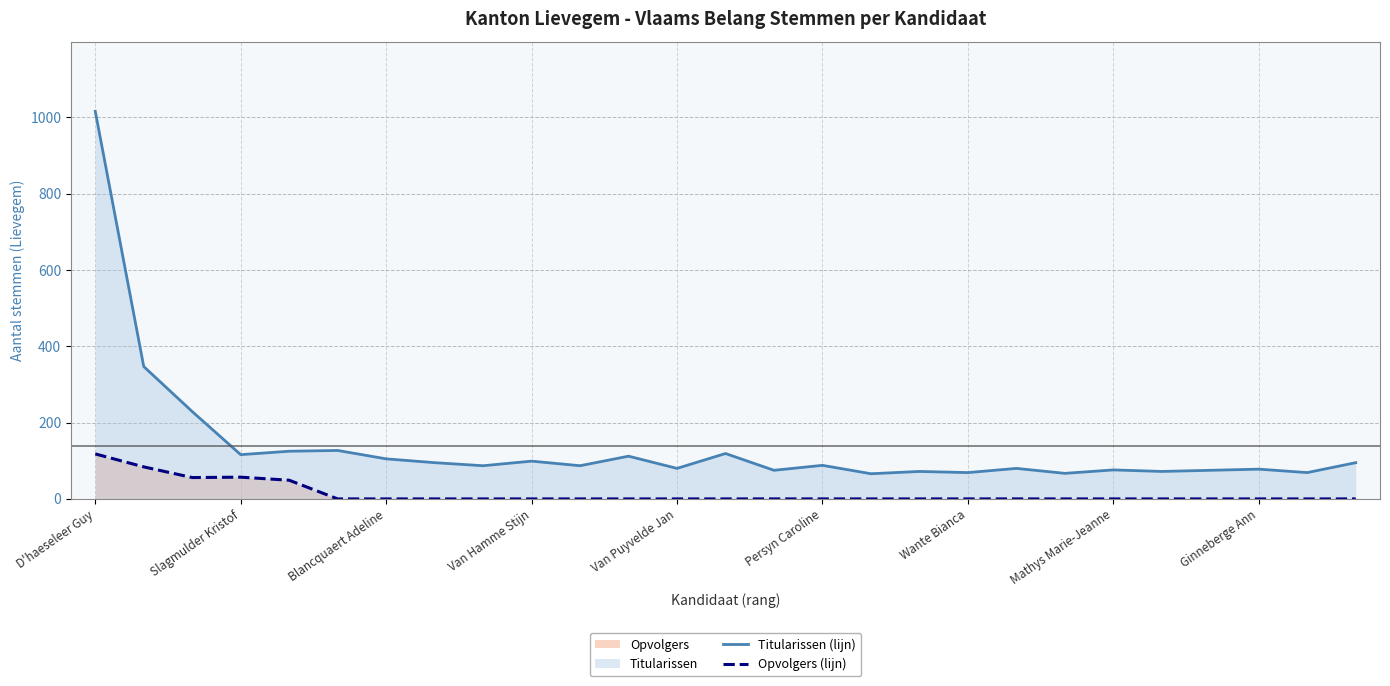

How many positive values does the Opvolgers (lijn) series have?

5